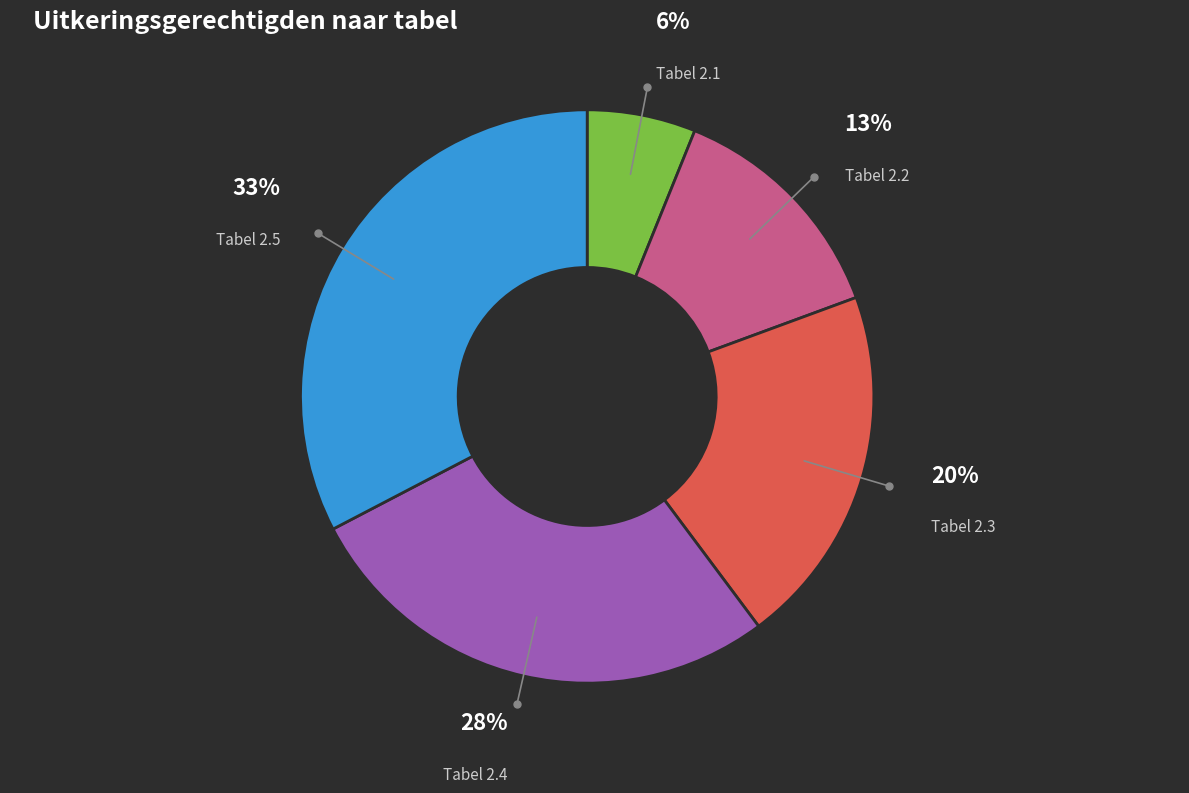

How many segments does this pie chart have?

5